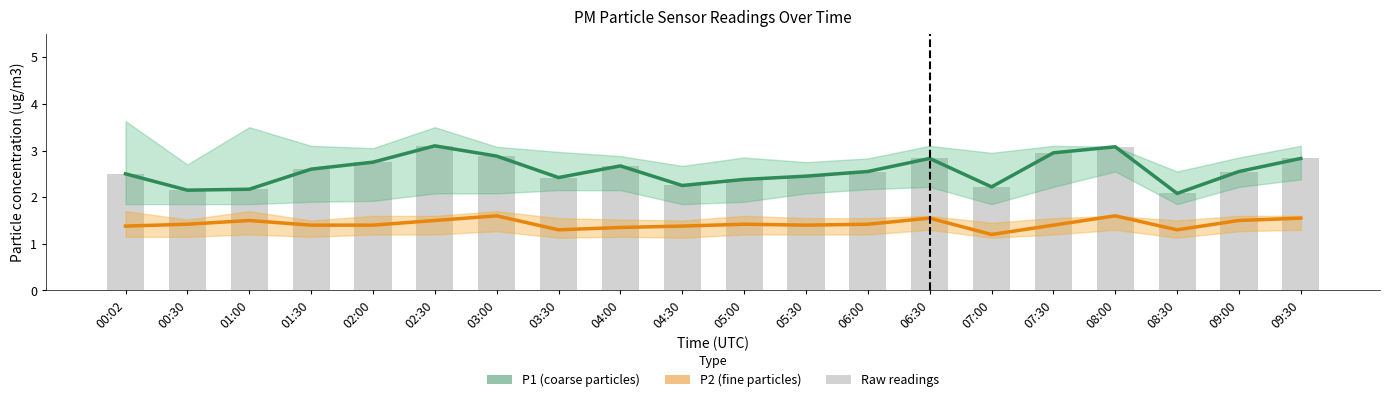

At which category is the sum across all series the highest?

08:00